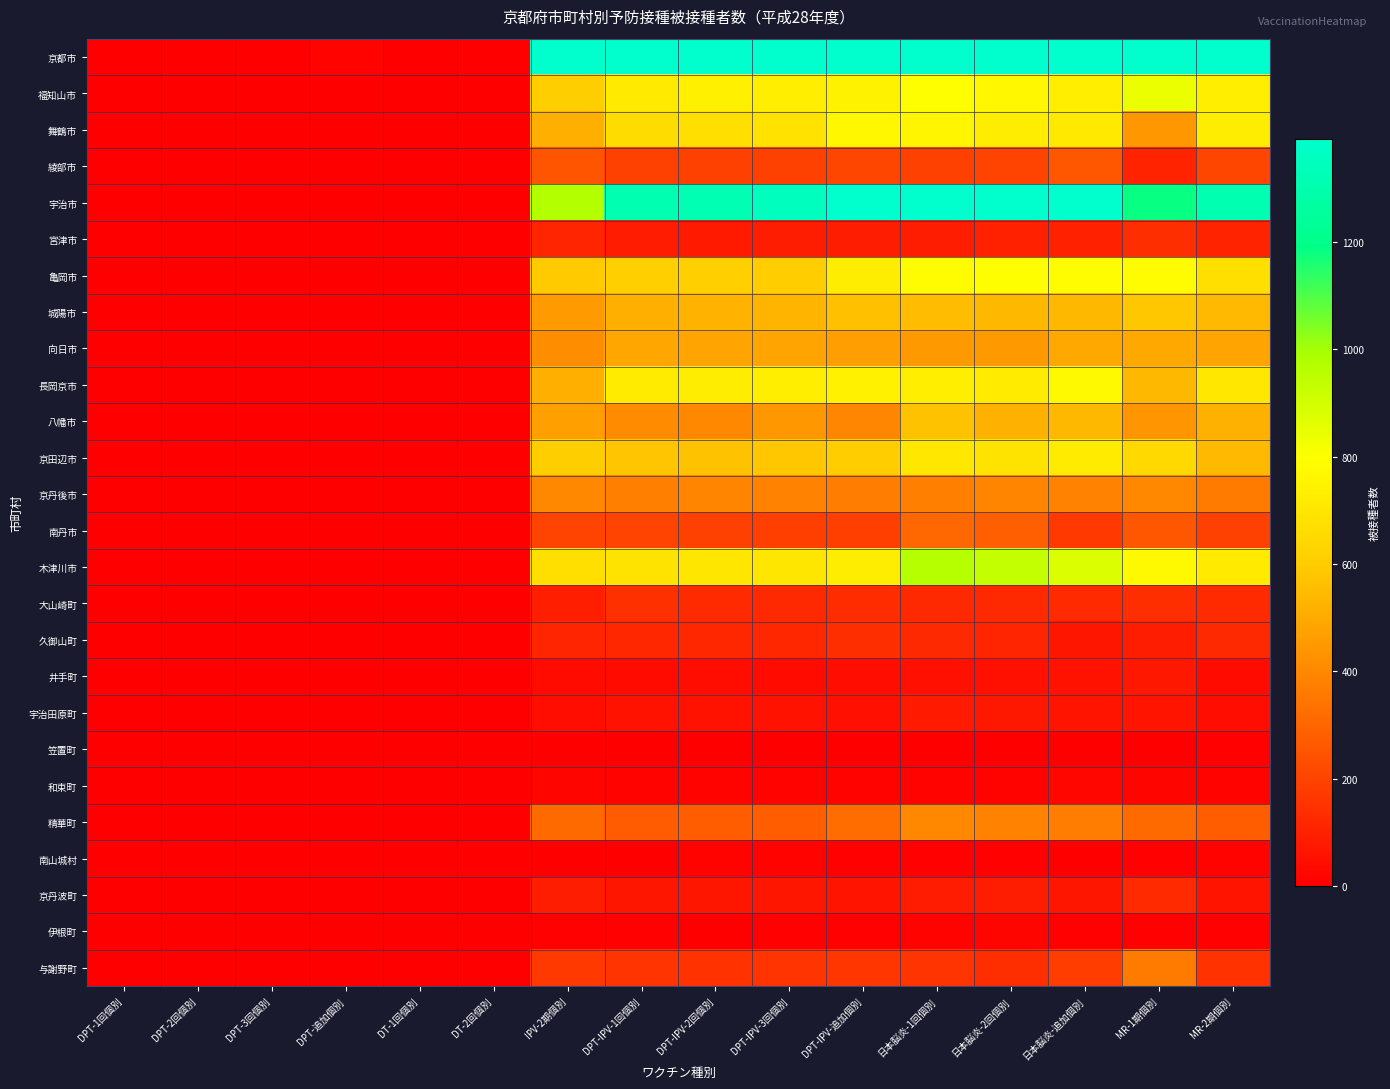

What is the spread (max minus min) of values at DPT-IPV-2回個別?

11013